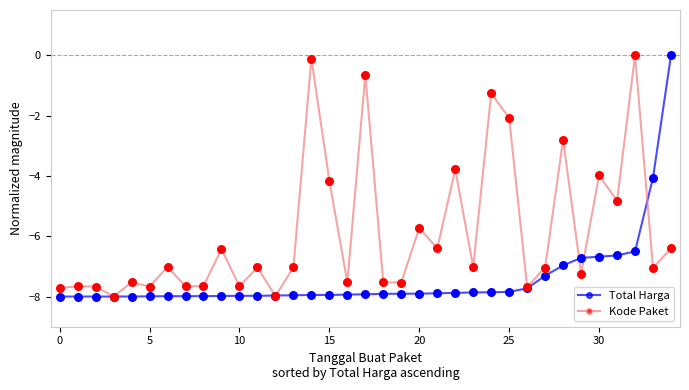

Which series has the largest total across all categories?

Kode Paket